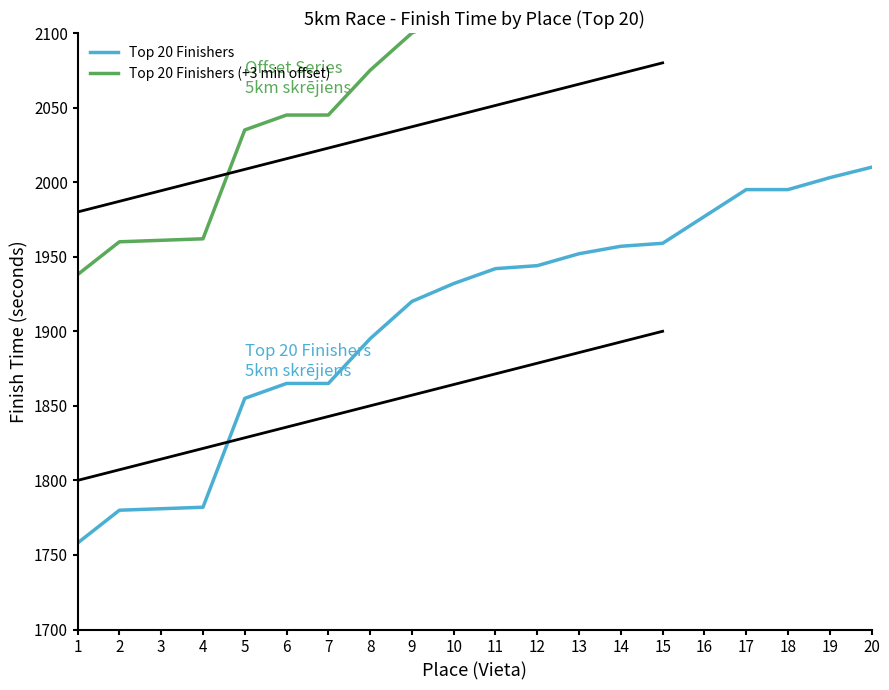

The Top 20 Finishers (+3 min offset) series shows 887 at 10. True or false?

False